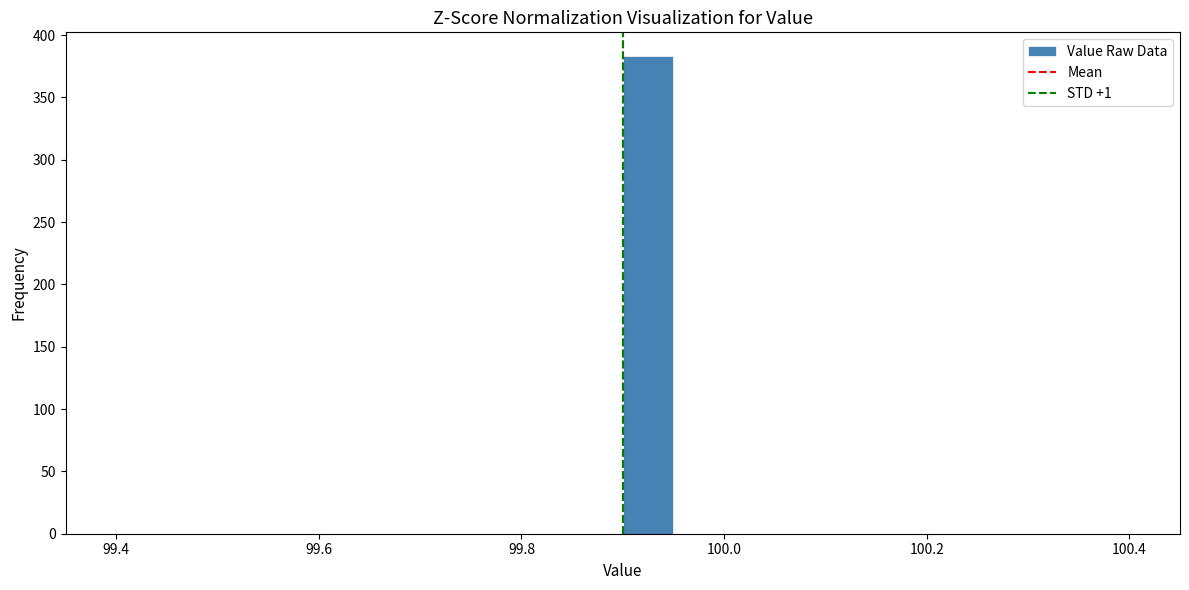

Read against the x-axis, roughly where is the centre of the tallest bar?

99.92